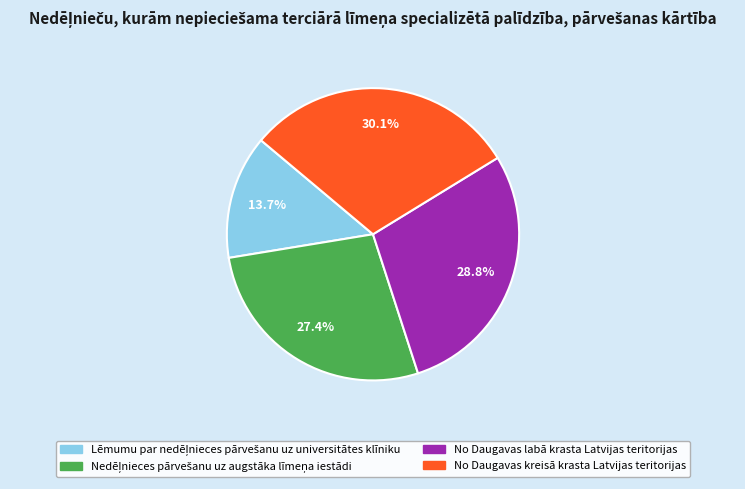

Approximately how many times larger is the value at No Daugavas labā krasta Latvijas teritorijas compared to No Daugavas kreisā krasta Latvijas teritorijas?

1.0